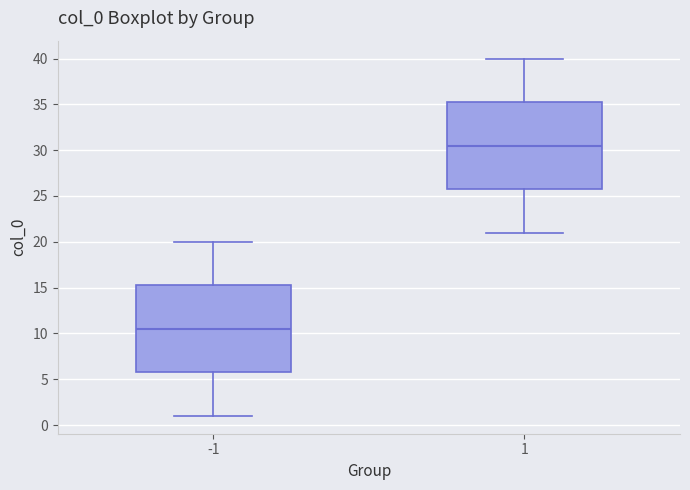

Which box has the highest median line?

1